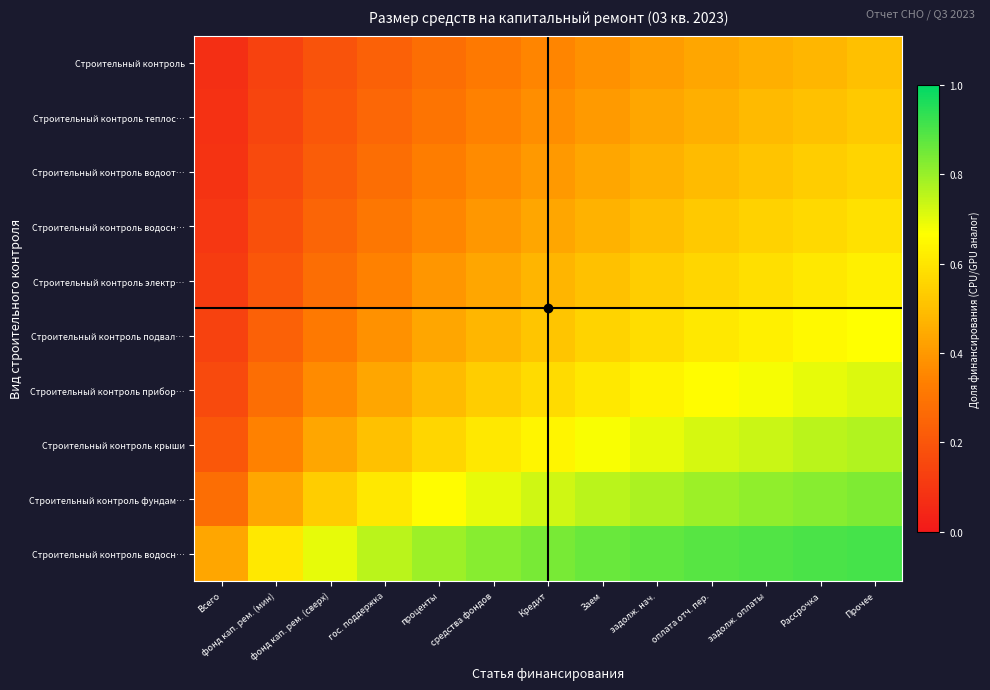

At which category is the sum across all series the highest?

Прочее